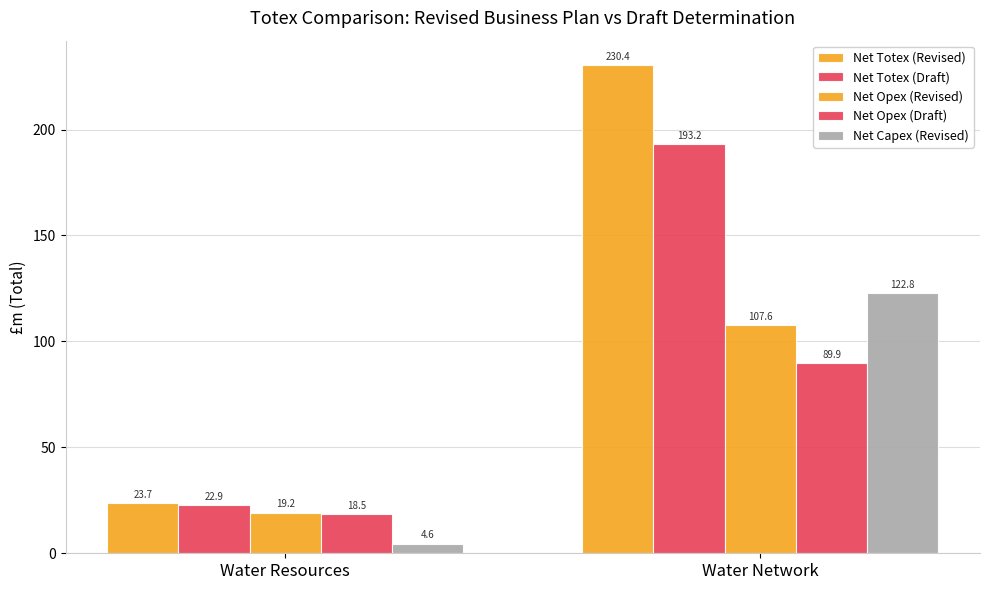

List the series in order of their peak value, lowest first.

Net Opex (Draft), Net Opex (Revised), Net Capex (Revised), Net Totex (Draft), Net Totex (Revised)